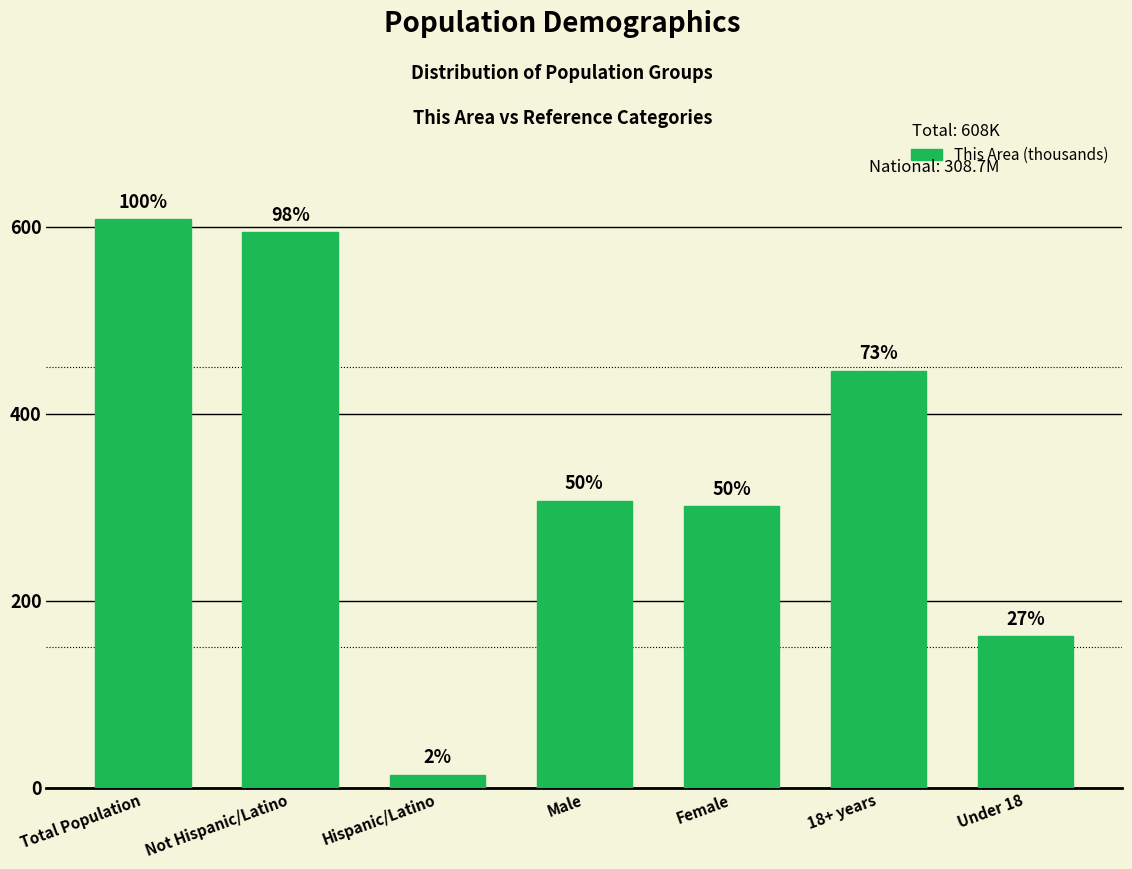

How many bars are there in total?

7